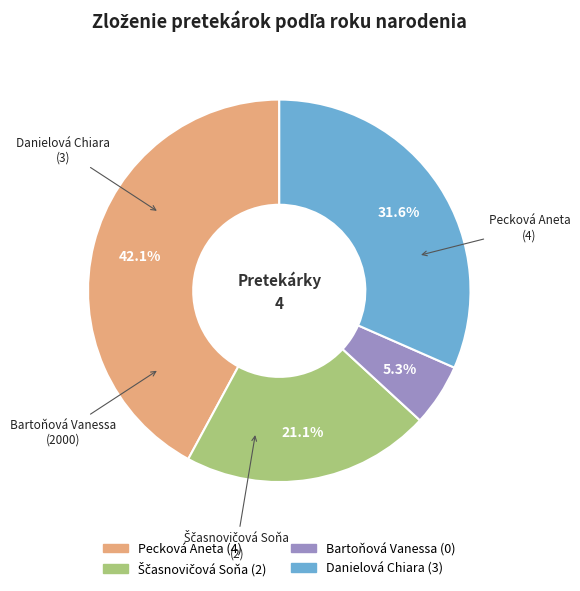

What percentage do Bartoňová Vanessa and Pecková Aneta together represent?

47.4%